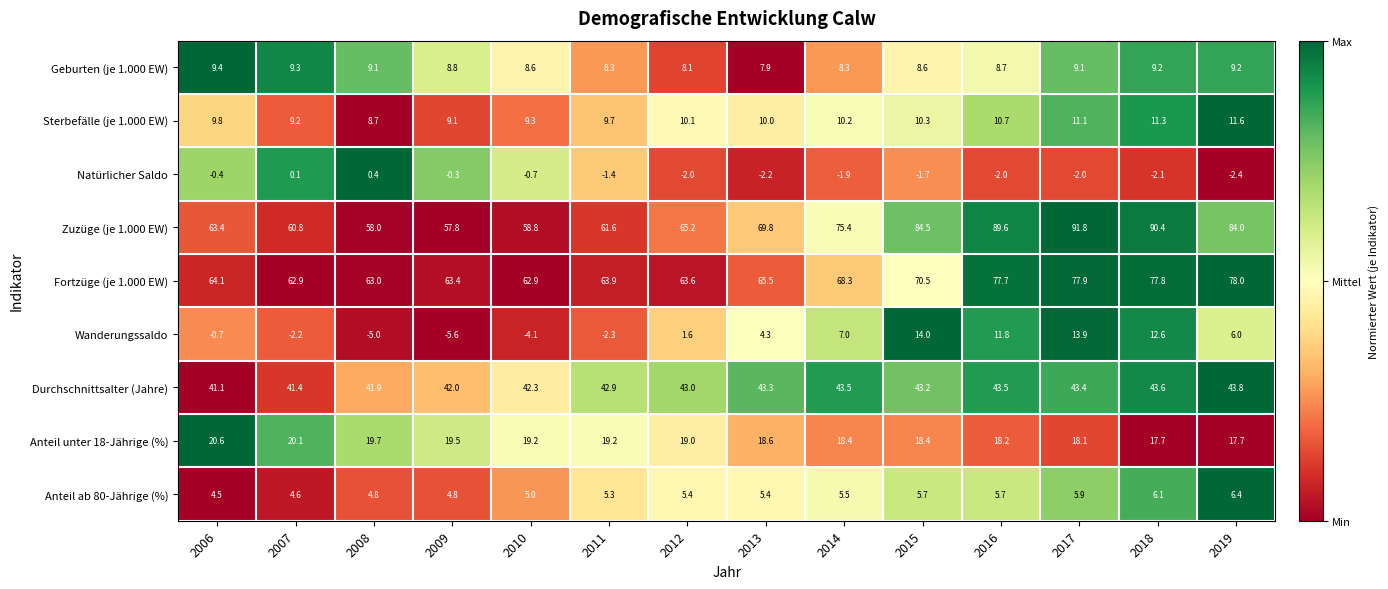

Between 2014 and 2016, which series saw the biggest shift?

Zuzüge (je 1.000 EW)